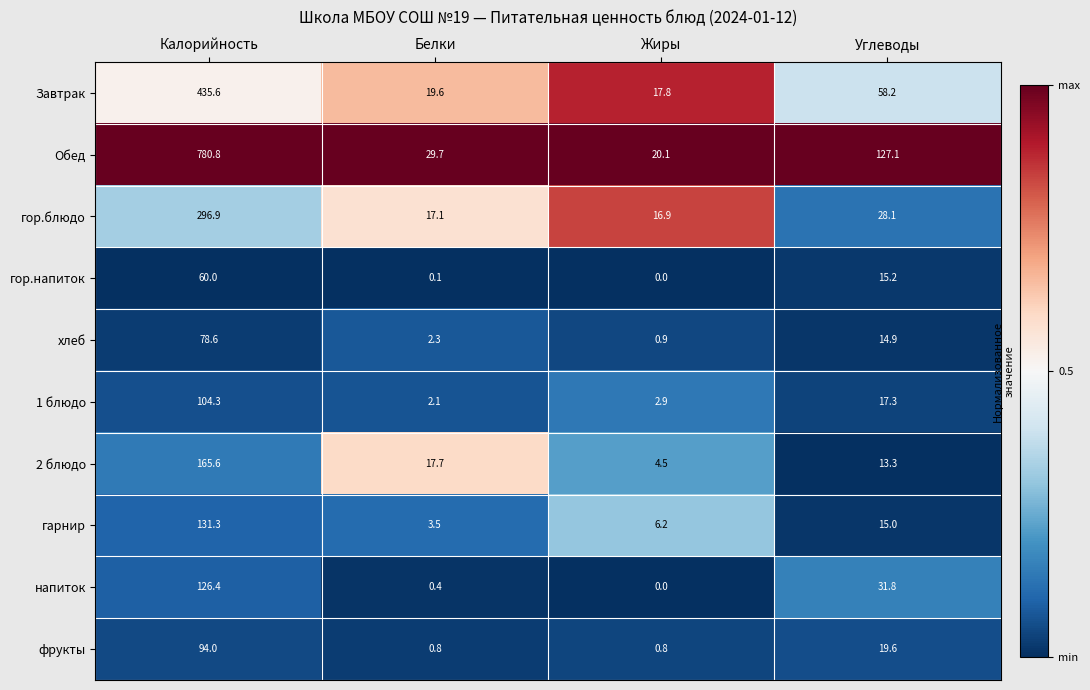

Which series has the largest total across all categories?

Обед